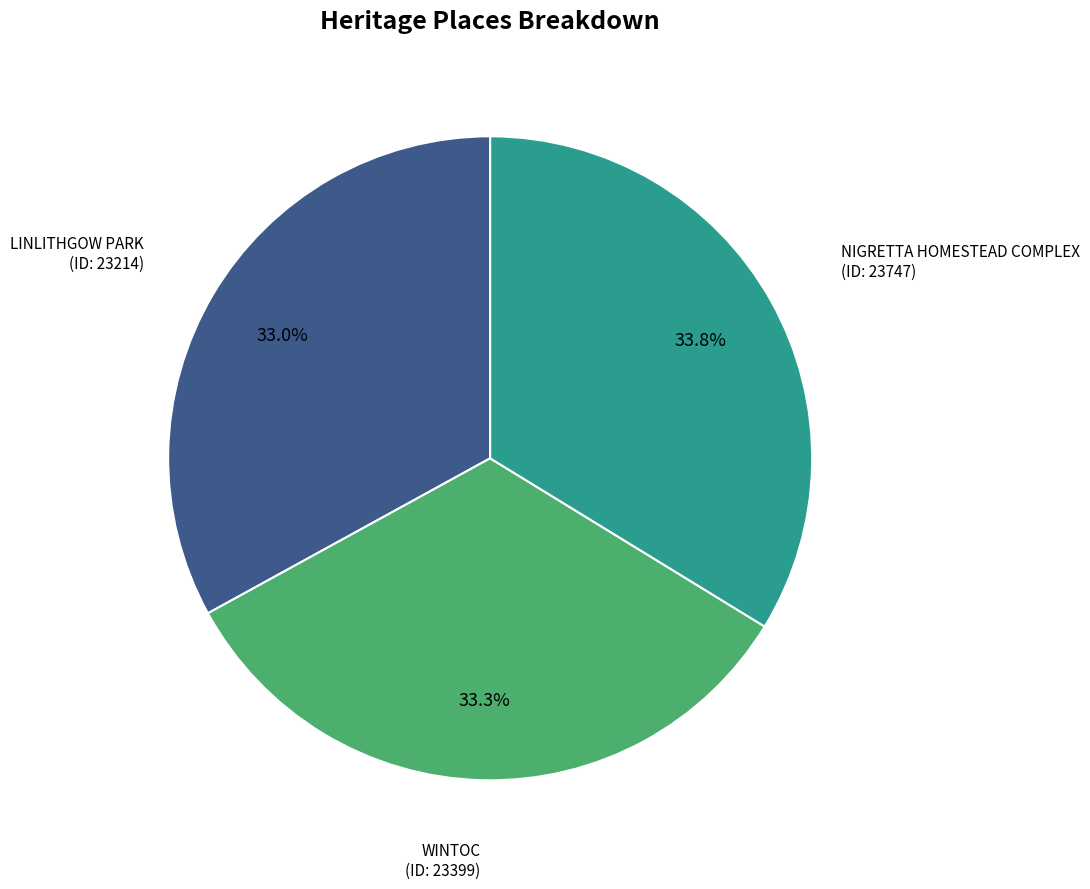

Does any single category account for the majority?

No